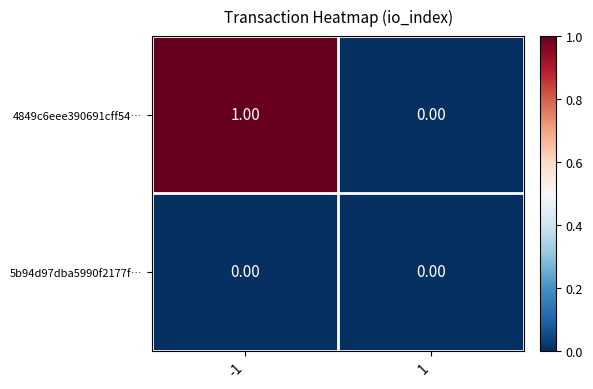

Which series changed the most between -1 and 1?

4849c6eee390691cff54…